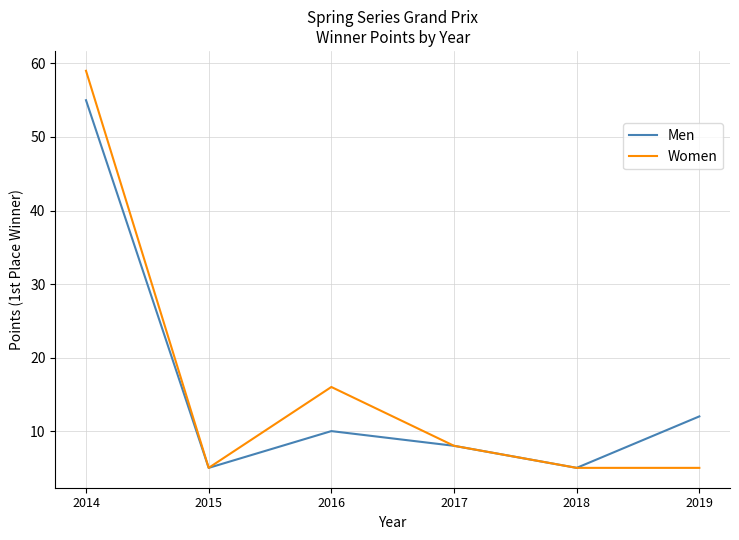

At which category is the sum across all series the highest?

2014